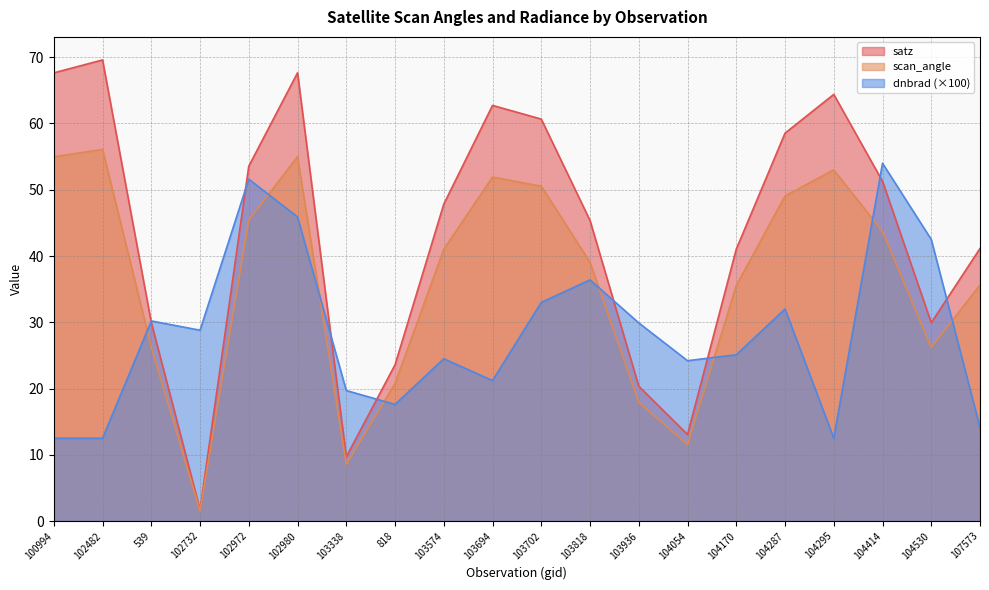

Does the chart have visible grid lines?

Yes